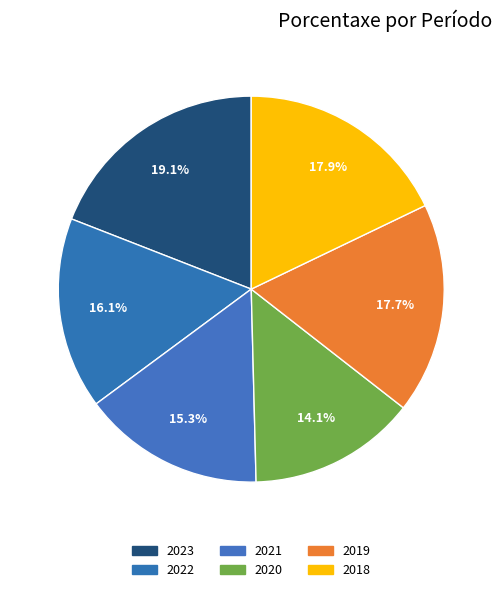

Between 2021 and 2019, which is larger?

2019